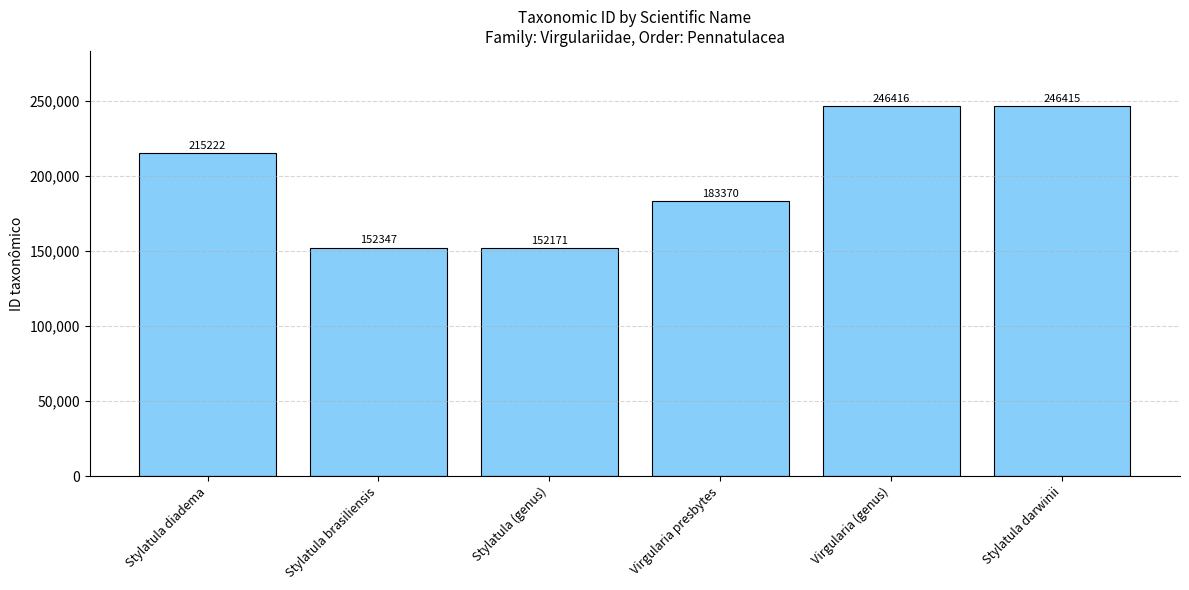

What is the label of the 3rd bar from the left?

Stylatula (genus)